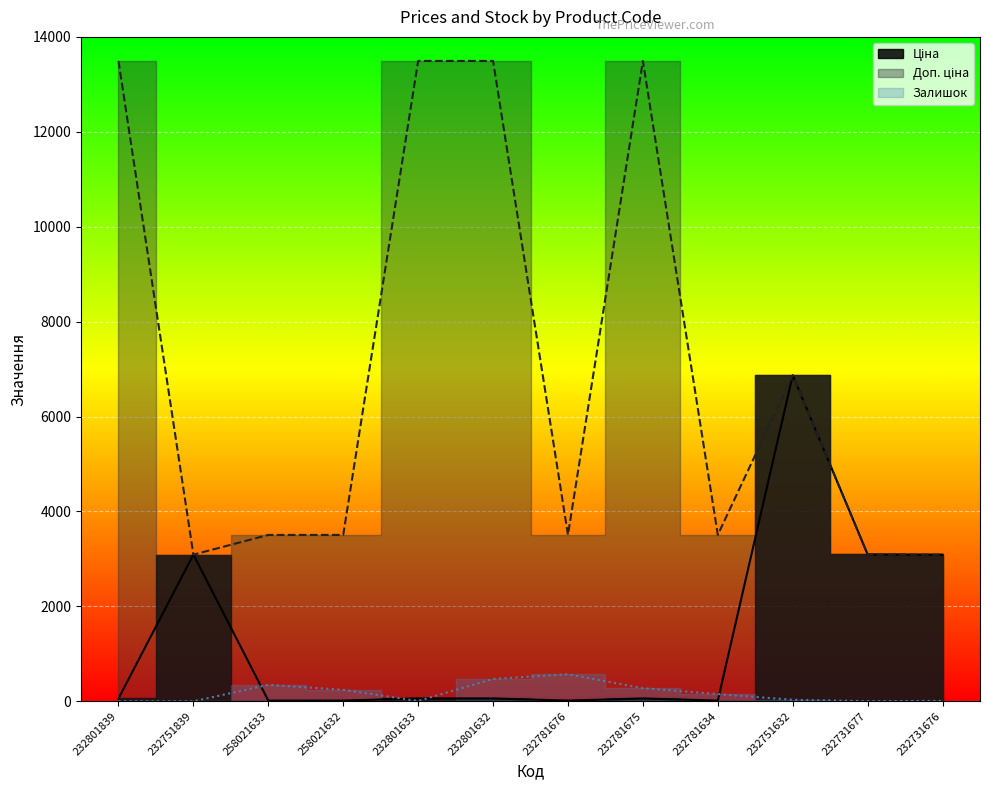

What is the difference between the maximum and second lowest values in the Доп. ціна series?

10402.2